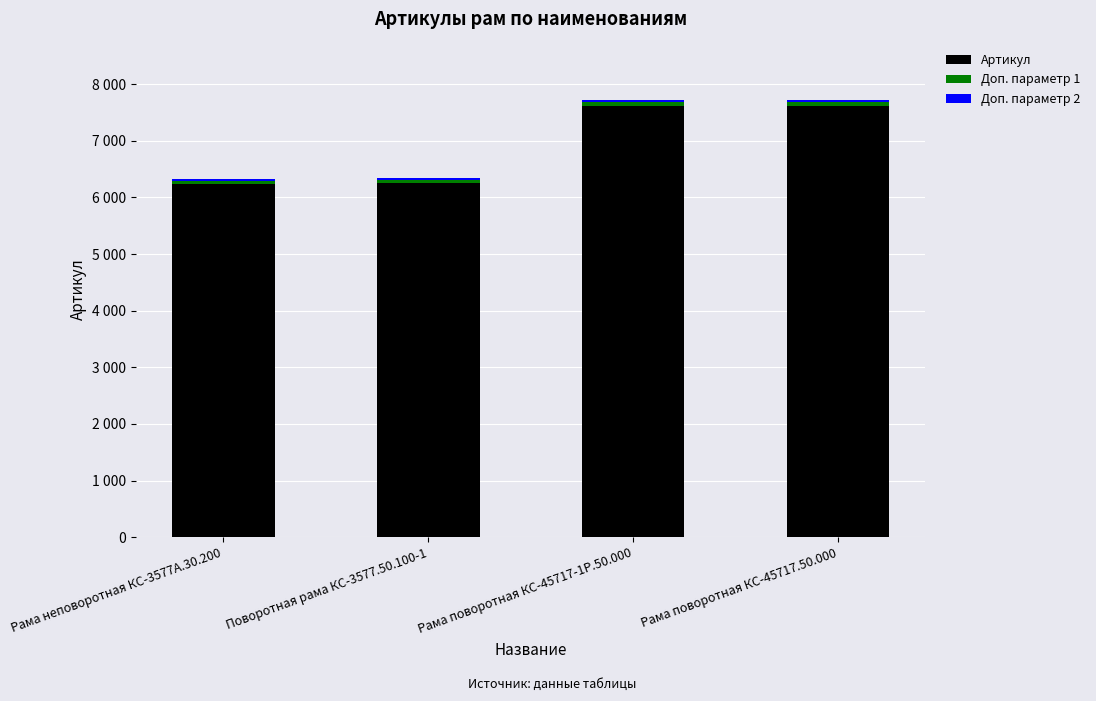

What is the approximate value of Доп. параметр 2 at Поворотная рама КС-3577.50.100-1?

31.2